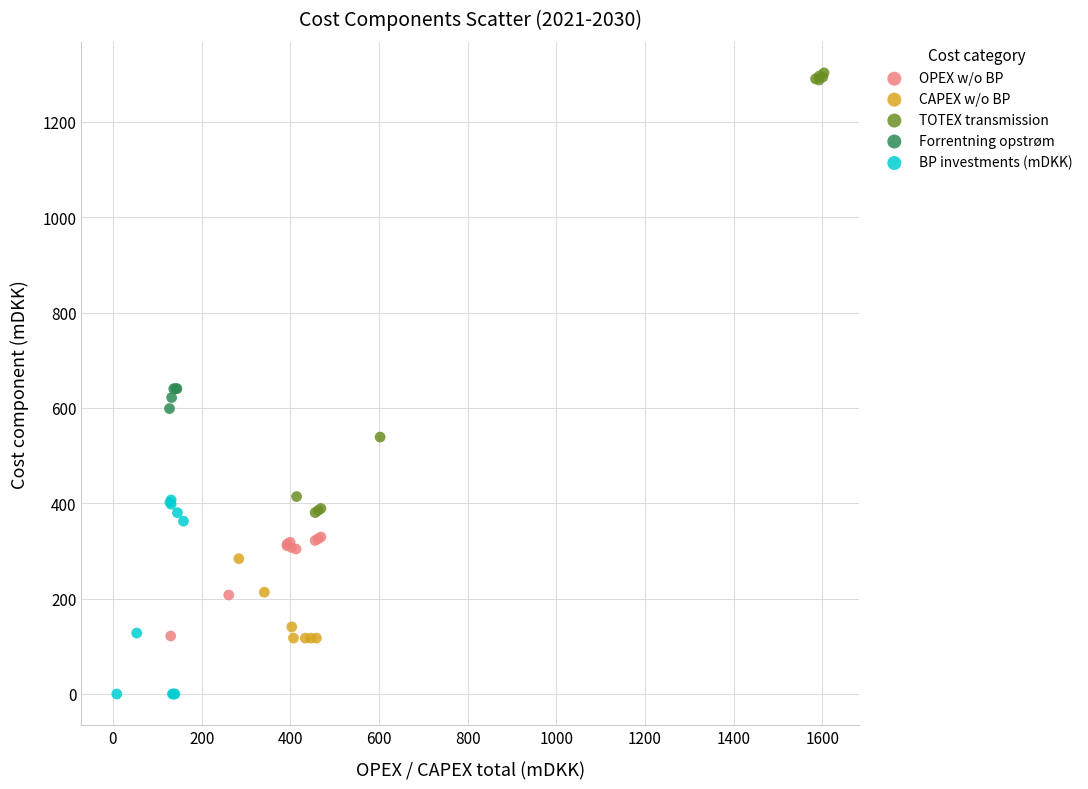

Which series reaches the maximum Y coordinate?

TOTEX transmission